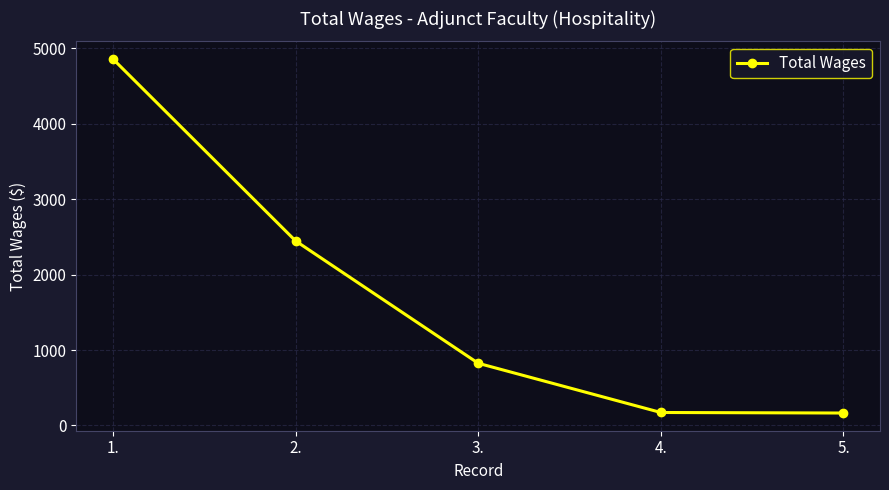

What is the sum of all values?

8461